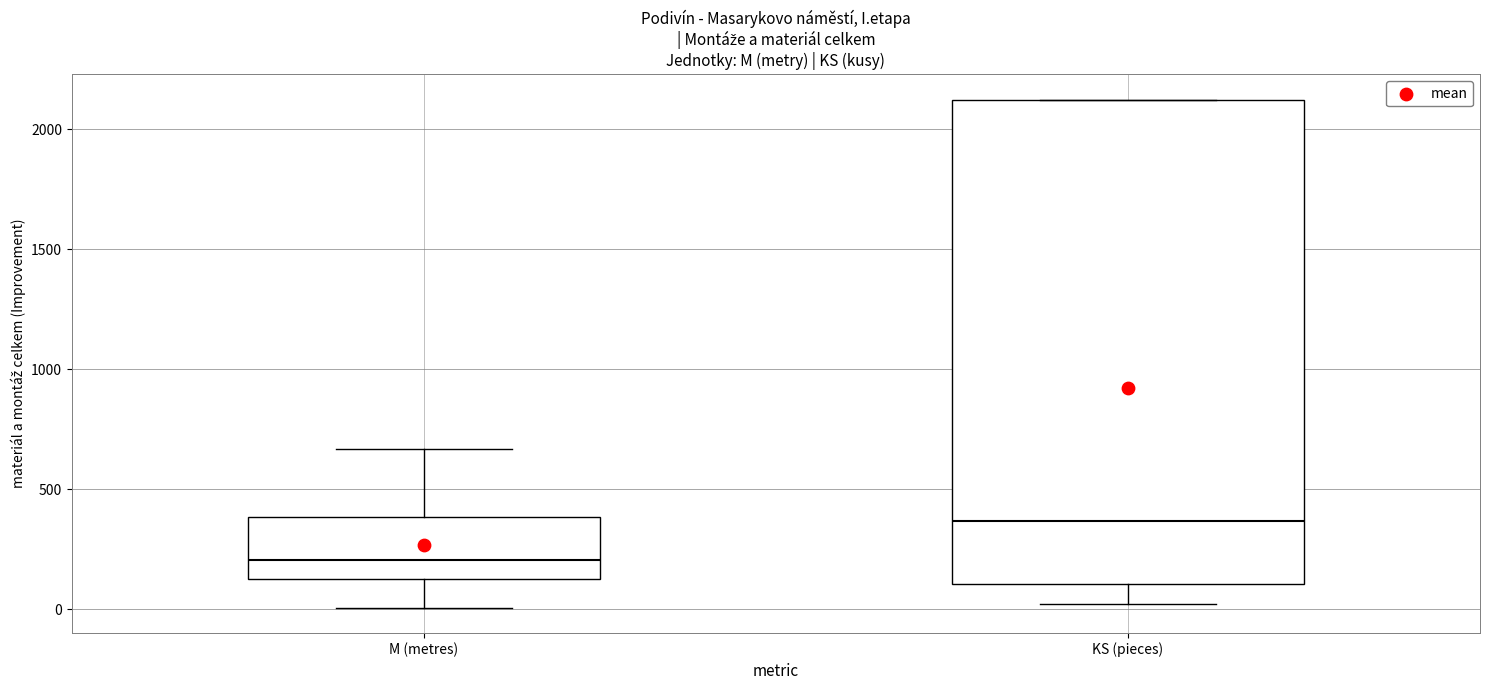

Comparing the boxes themselves (not the whiskers), which one is the tallest?

KS (pieces)